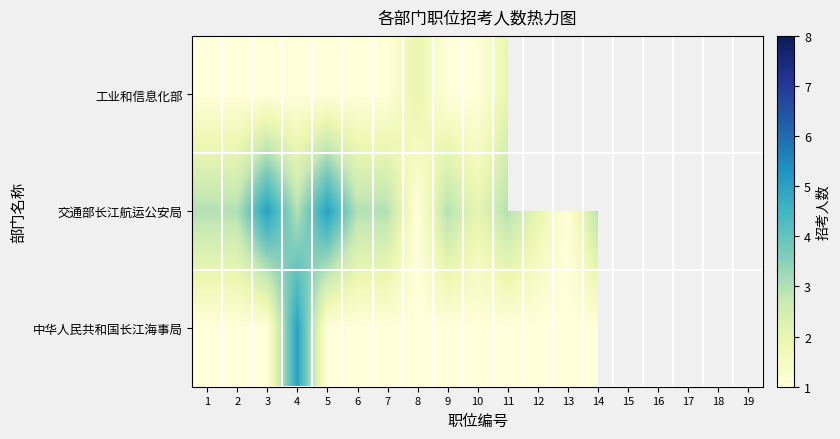

Which series has the largest range (max minus min)?

交通部长江航运公安局